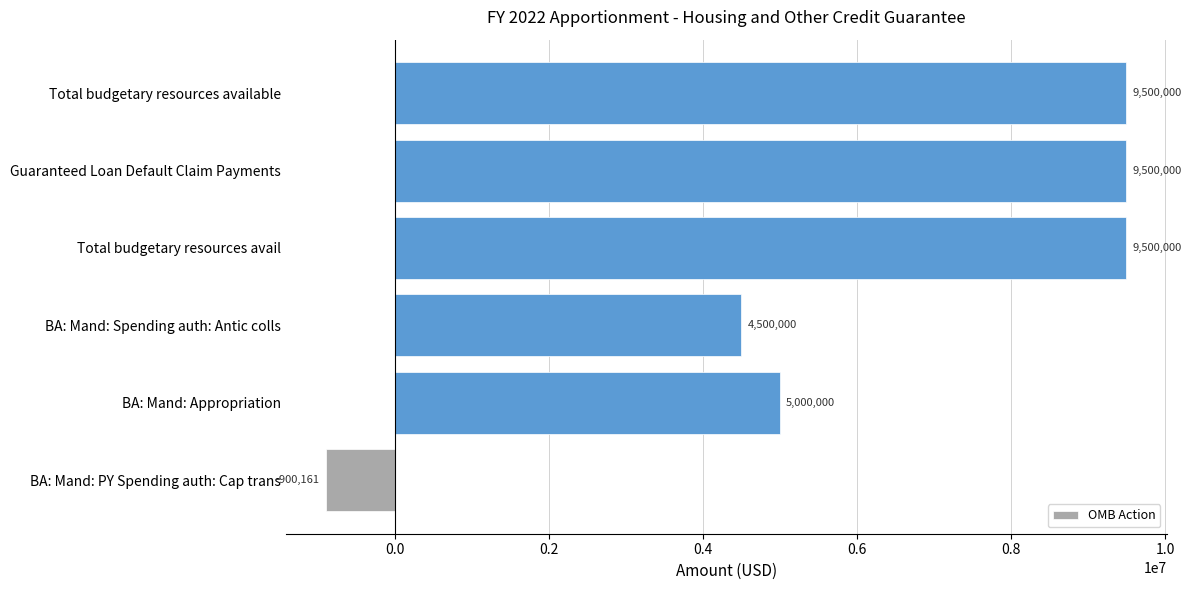

The chart shows a value of 5960123 at BA: Mand: Spending auth: Antic colls. True or false?

False